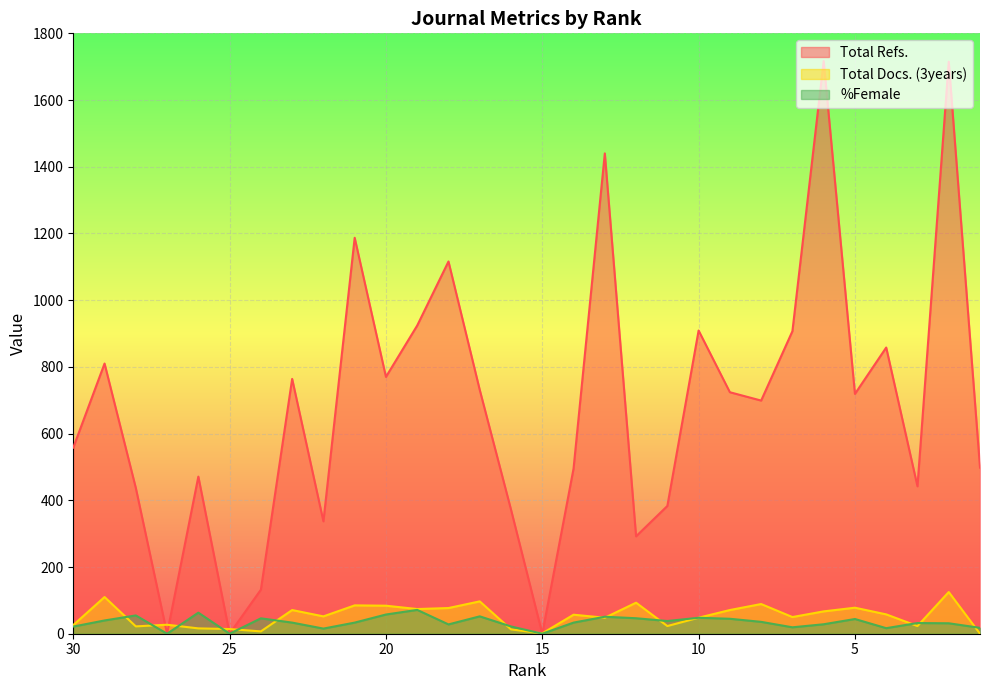

What is the highest value of the Total Docs. (3years) series?

125.0